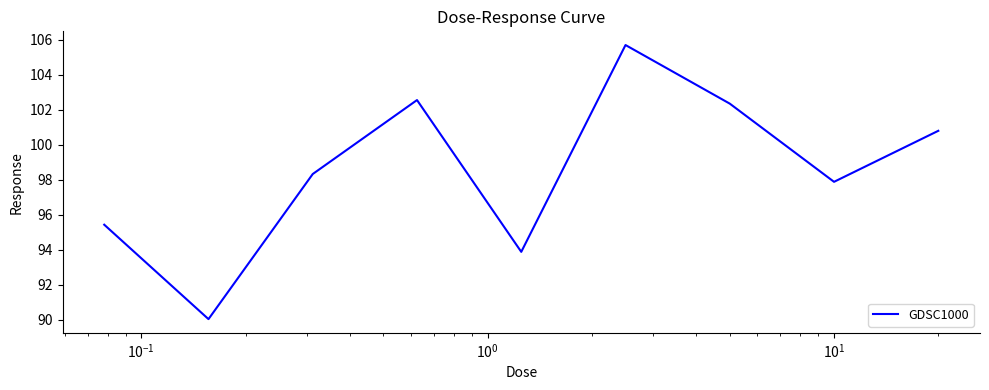

What is the minimum value shown in the chart?

90.0